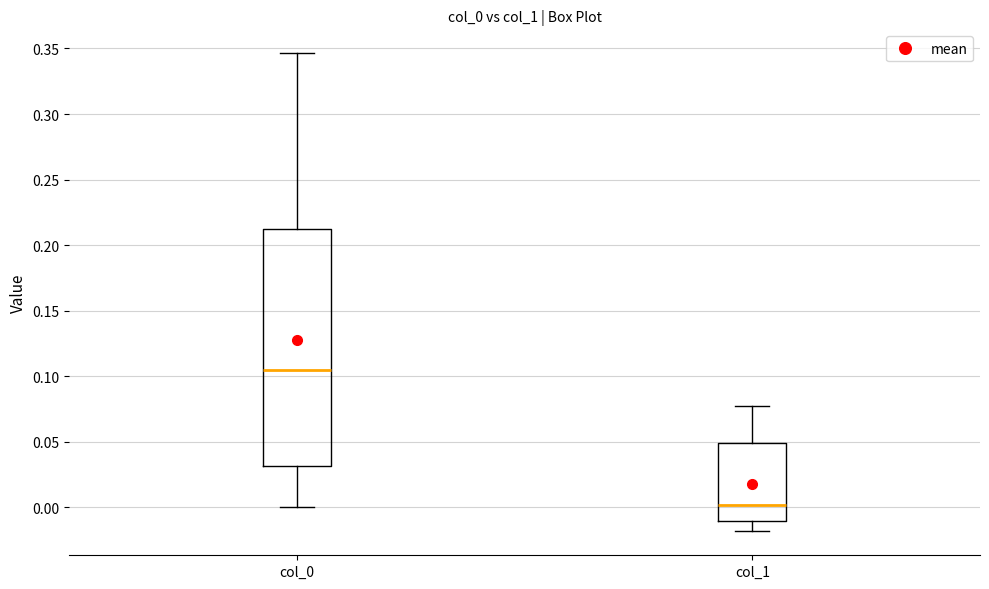

Comparing the boxes themselves (not the whiskers), which one is the tallest?

col_0